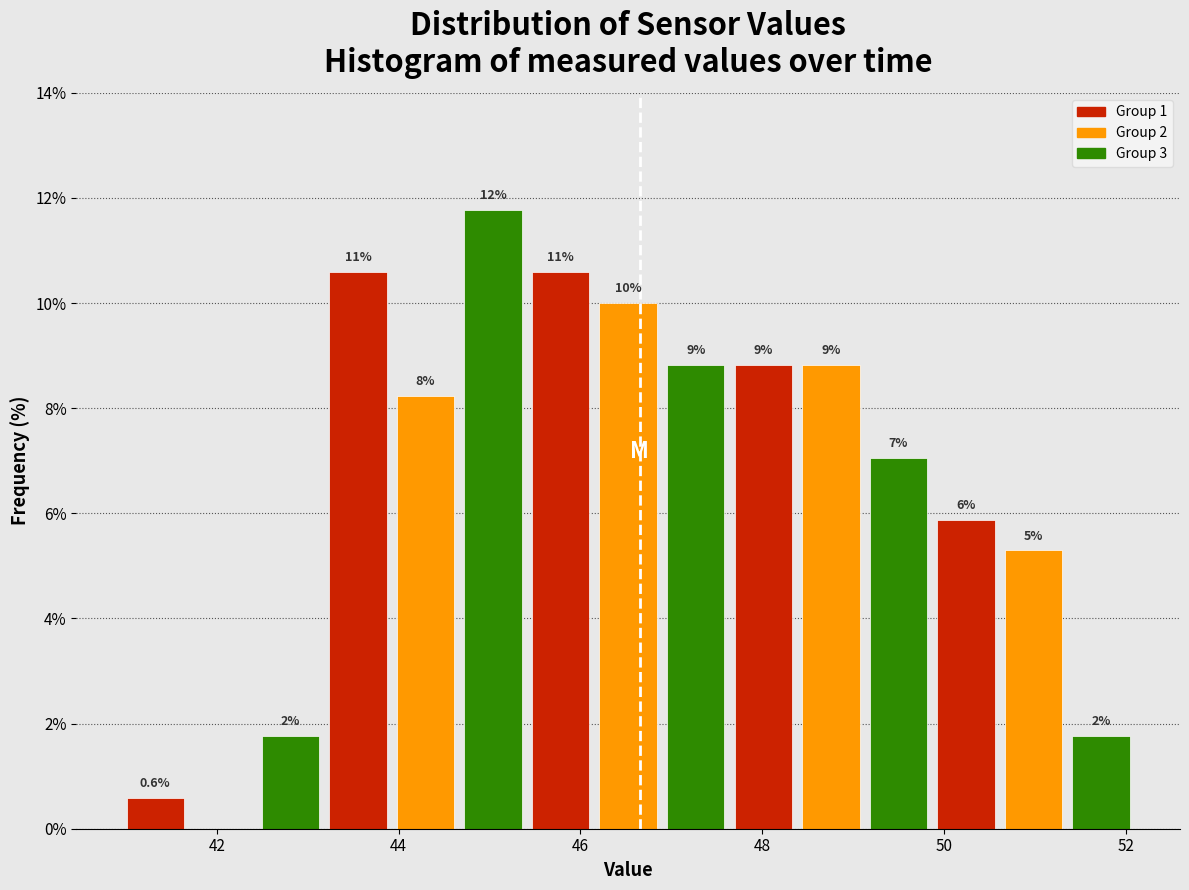

Around what value on the x-axis is the tallest bar? Give the approximate position of its centre, as read against the axis.

45.0